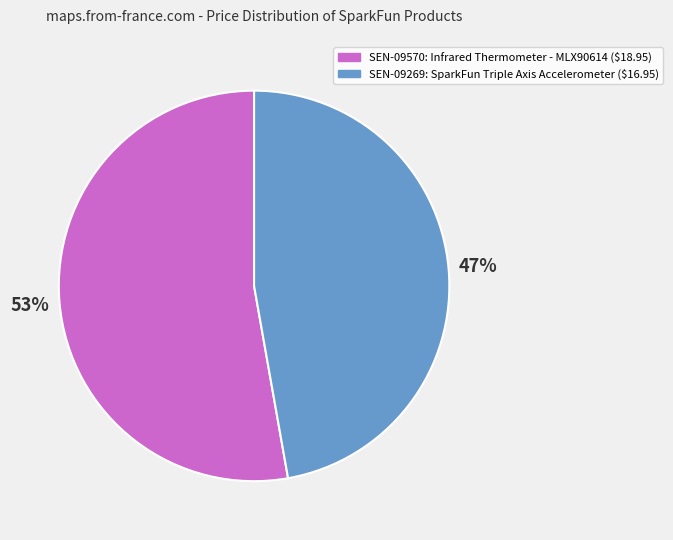

To the nearest percent, what is the average slice percentage?

50%